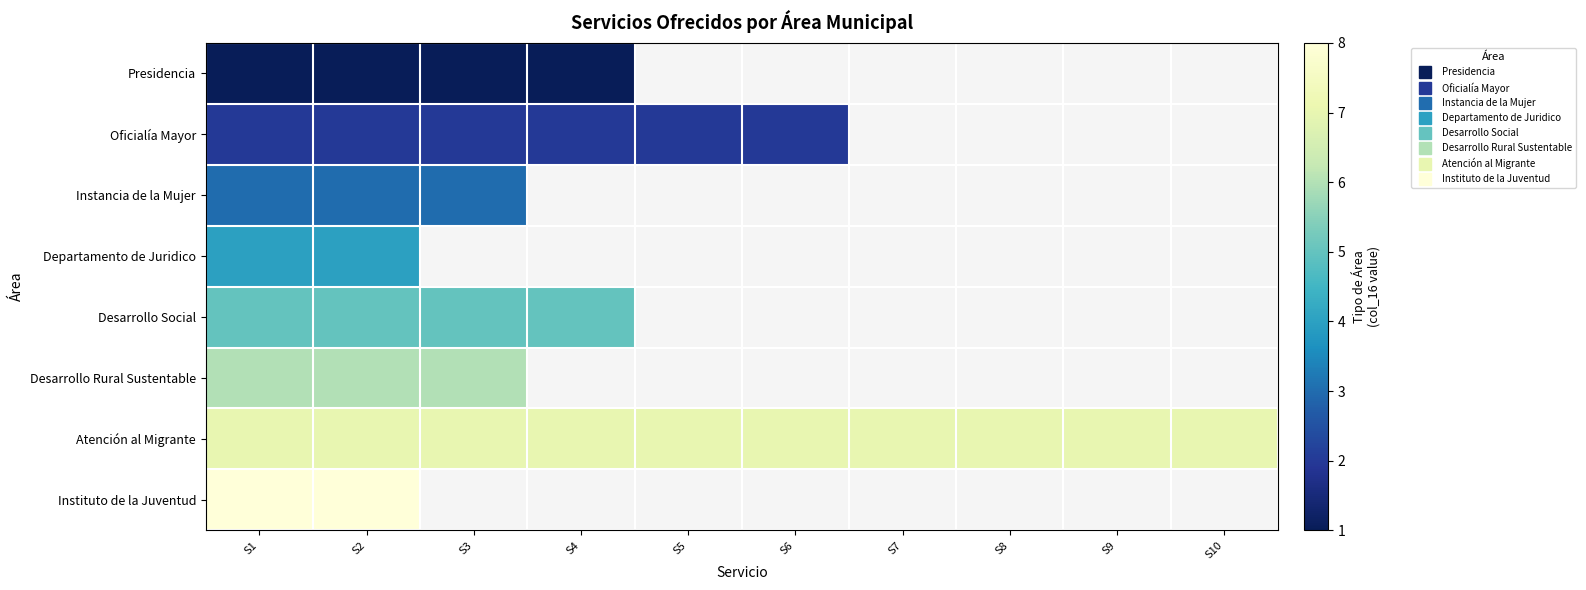

Which has a higher value, S9 or S4?

S4